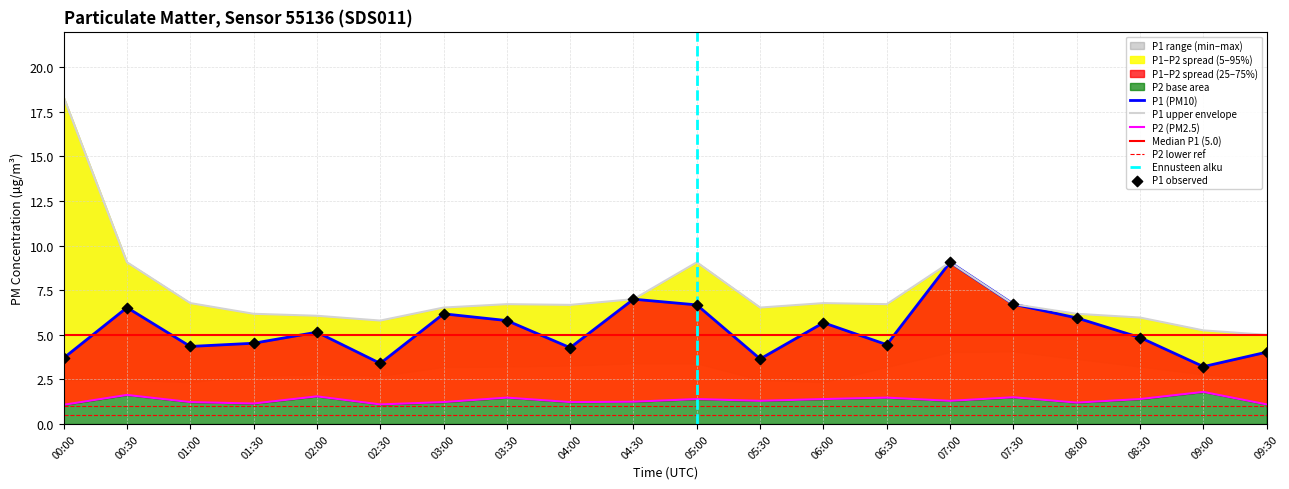

At how many categories does at least one series exceed 7?

4